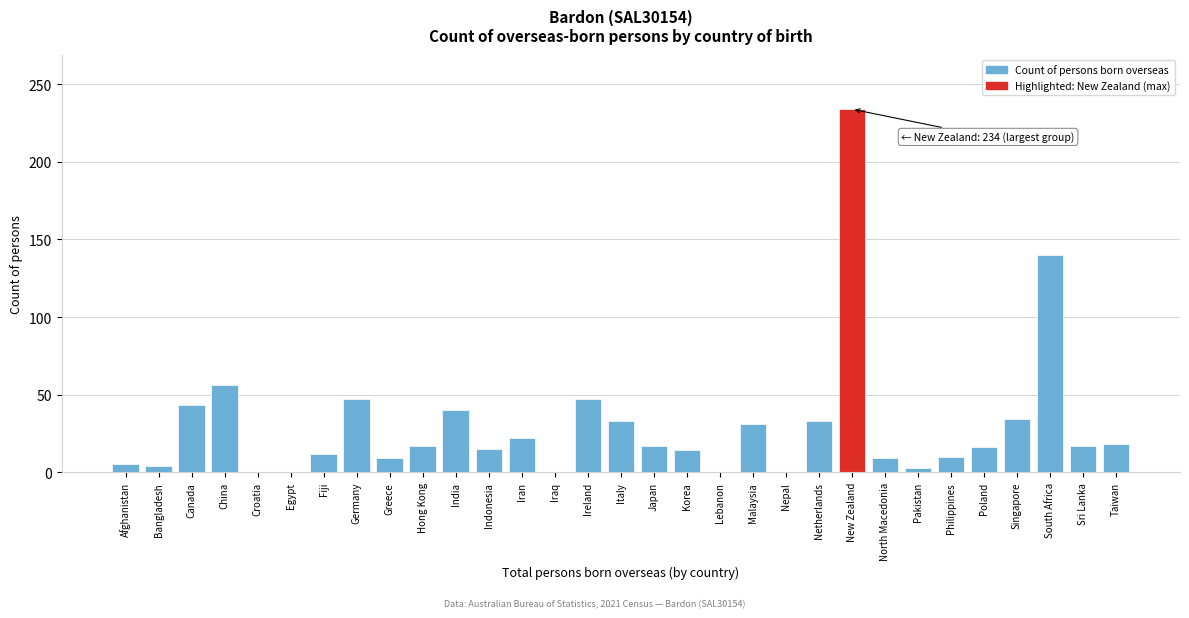

Which label corresponds to the largest value in the chart?

New Zealand